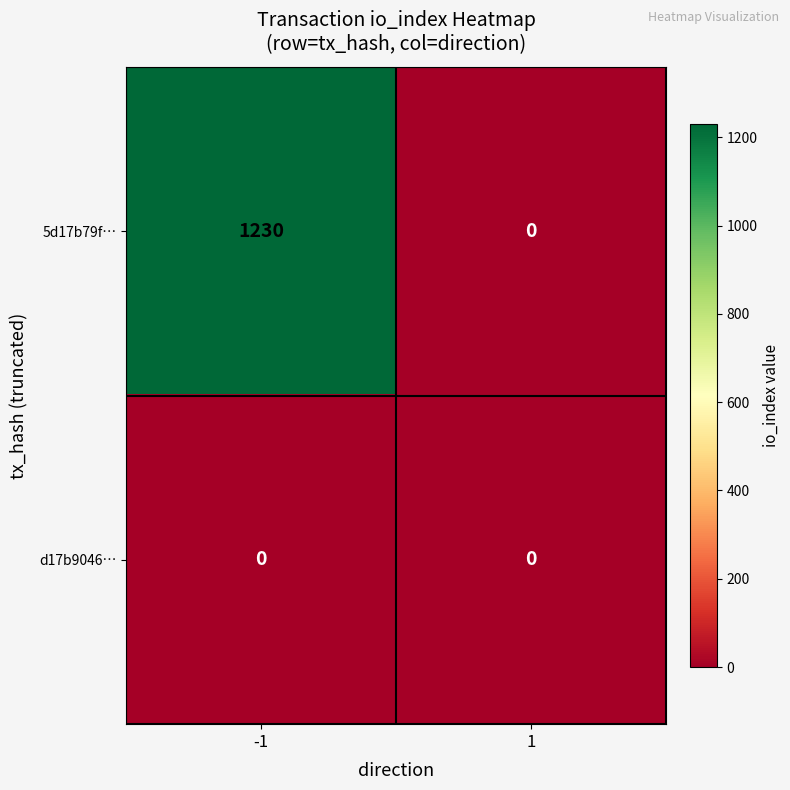

Rank the series at -1 from highest to lowest value.

5d17b79f…, d17b9046…